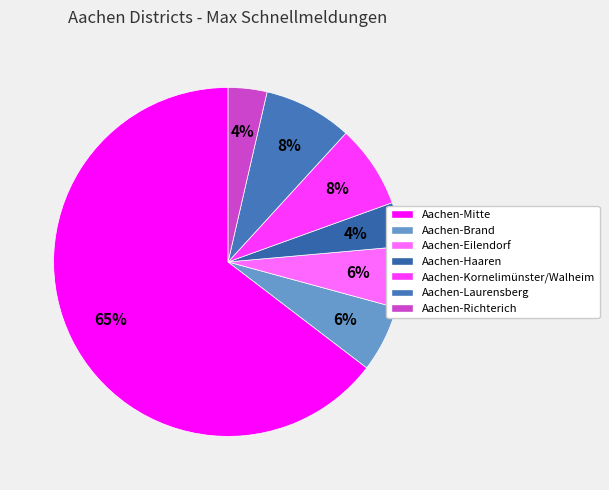

Which slice is the smallest?

Aachen-Richterich